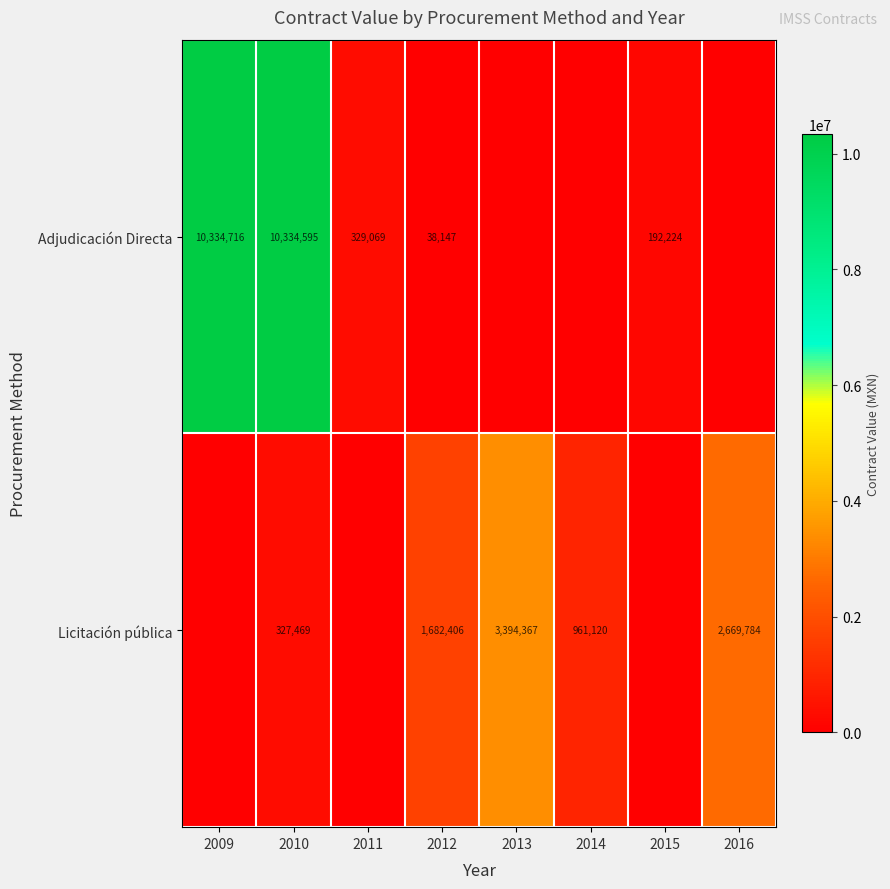

The Adjudicación Directa series shows 3169619 at 2009. True or false?

False